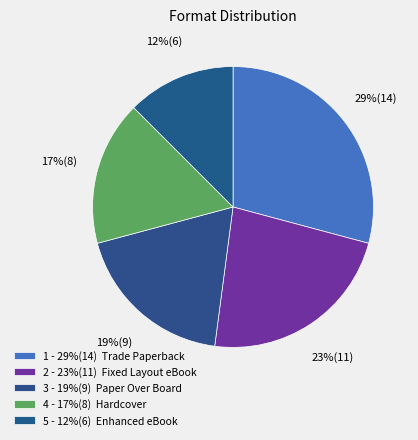

Which slice is the smallest?

Enhanced eBook